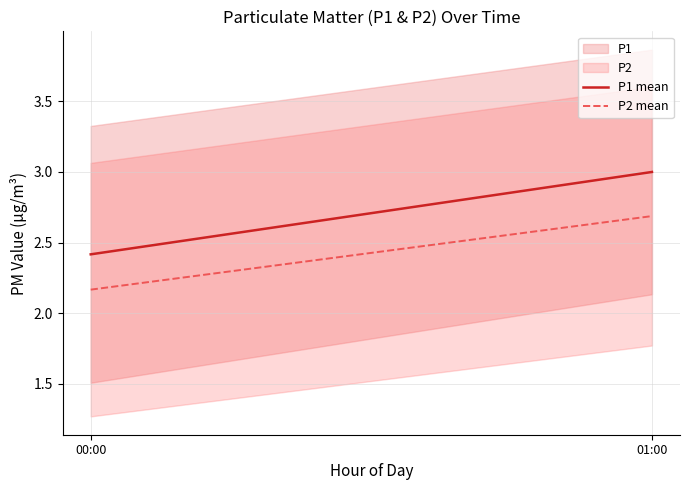

Reading left to right, what are all the values shown in this chart?

P1 mean: 2.4	3.0
P2 mean: 2.2	2.7